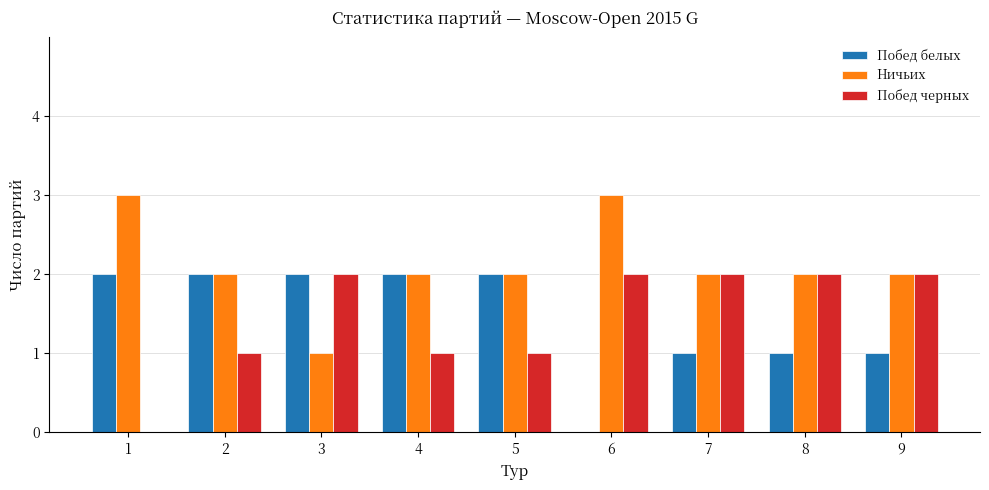

Where does the Ничьих series first go above 2?

1